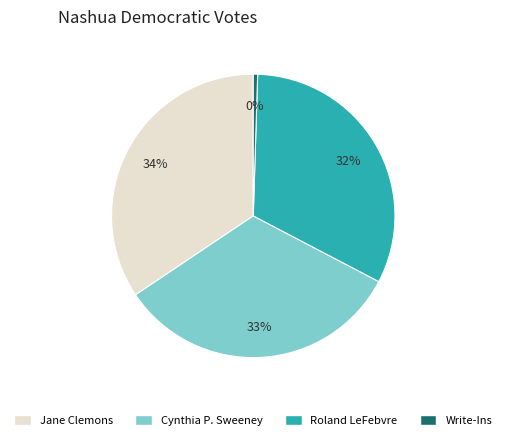

The Jane Clemons slice represents 43% of the pie. True or false?

False